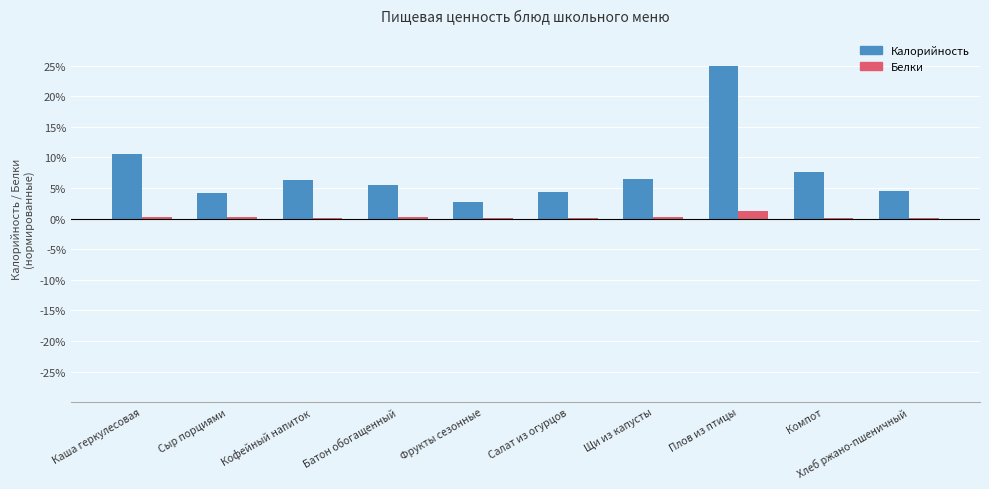

Which series has the largest total across all categories?

Калорийность